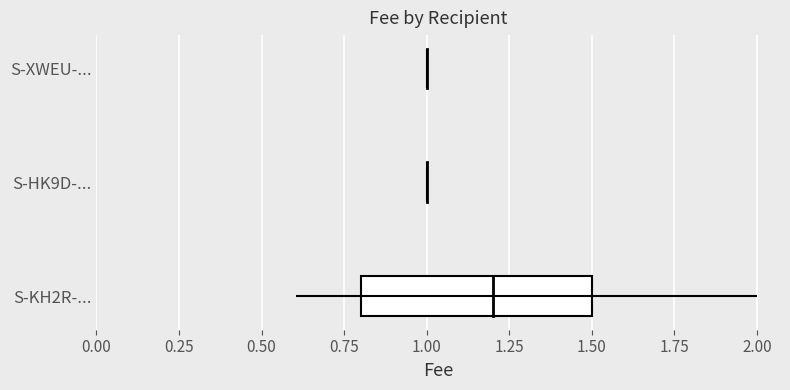

Approximately how many times larger is the value at S-XWEU-PQHF-ZGF9-73UCZ compared to S-HK9D-P74Q-XDEJ-D6PGM?

1.0